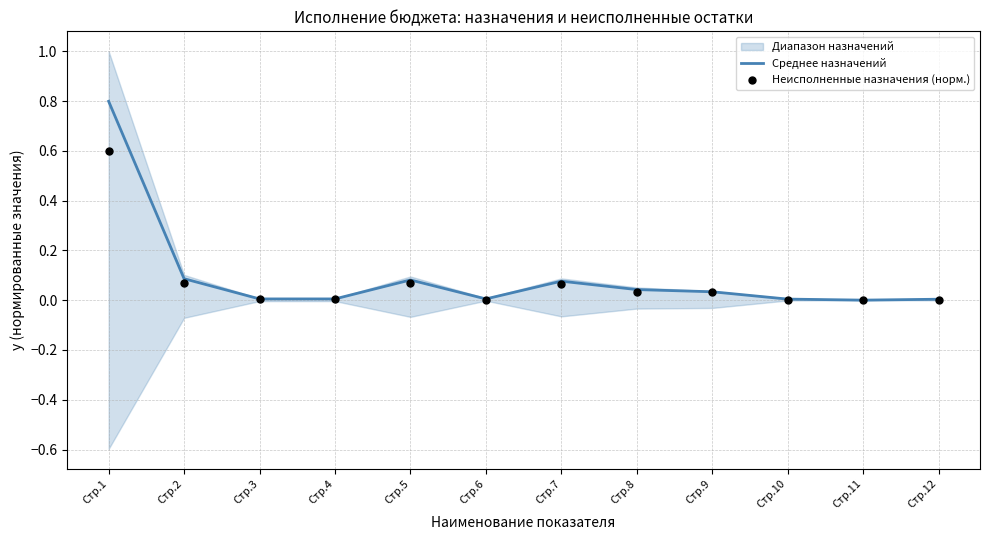

Is it true that Среднее назначений equals 0.0 at Стр.4?

True